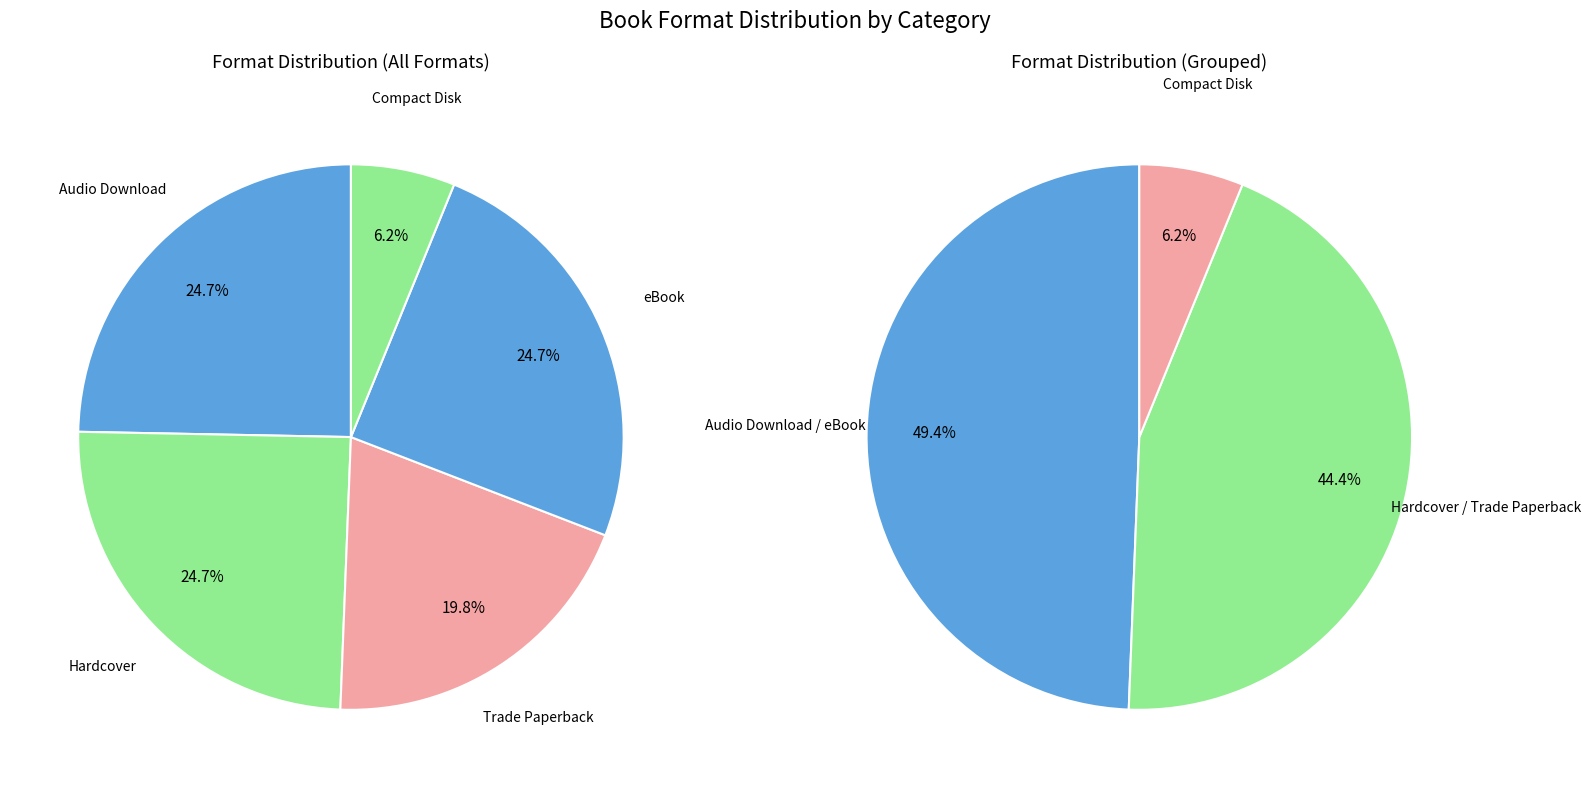

Combined, do Hardcover and Trade Paperback account for over 50%?

No